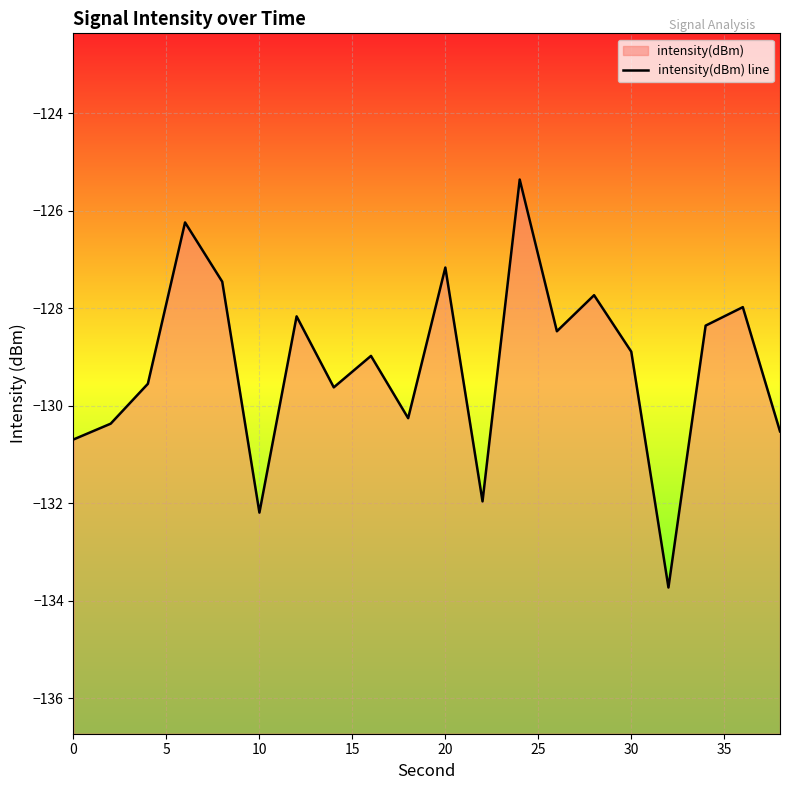

What is the value of the 2nd point from the left?

-130.4